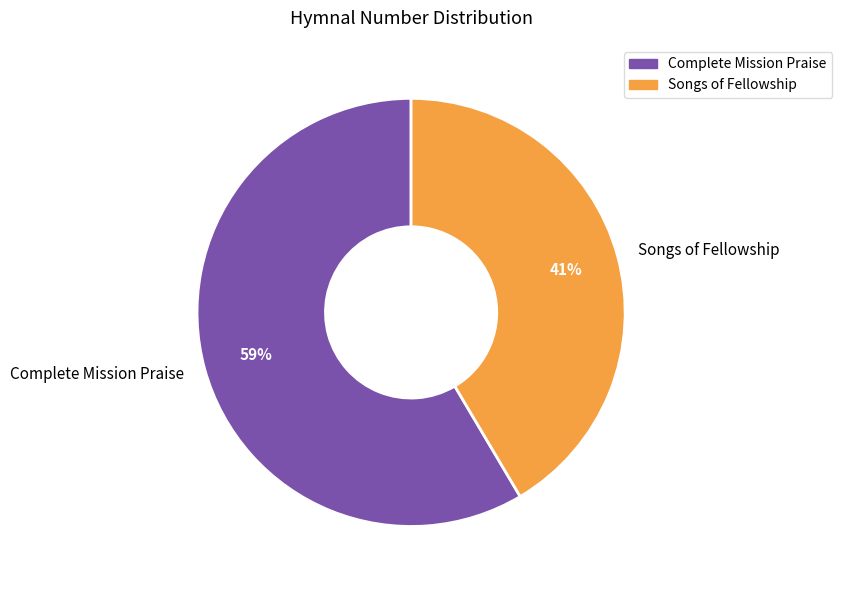

The Songs of Fellowship slice represents 41% of the pie. True or false?

True